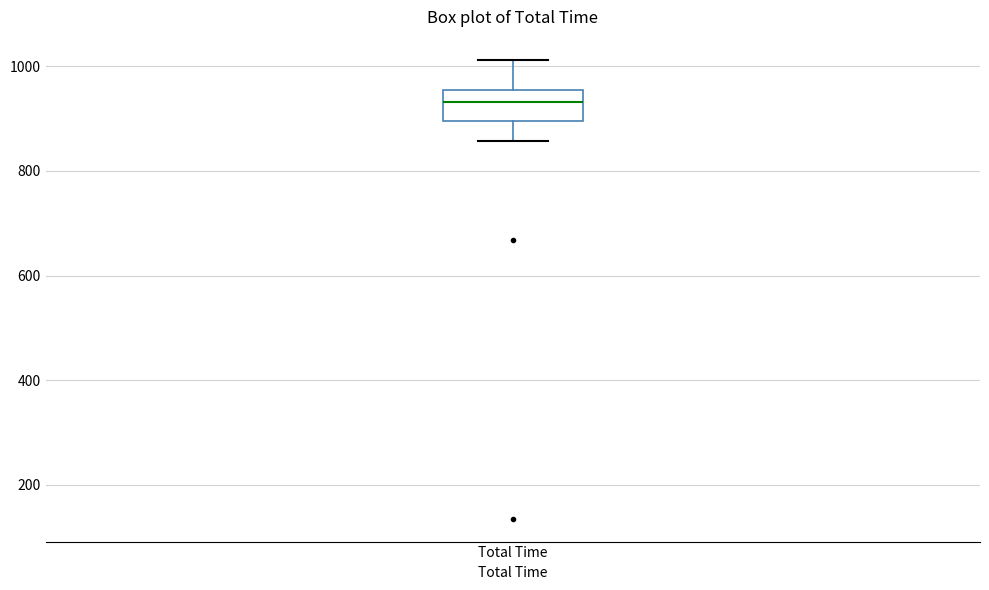

Transcribe this box plot: give where the median line is, the range the box spans, and where the two whiskers end, as read against the y-axis. The values are not printed on the chart, so give them approximately, as read against the axis.

median 940, box 900 to 960, whiskers 860 to 1020